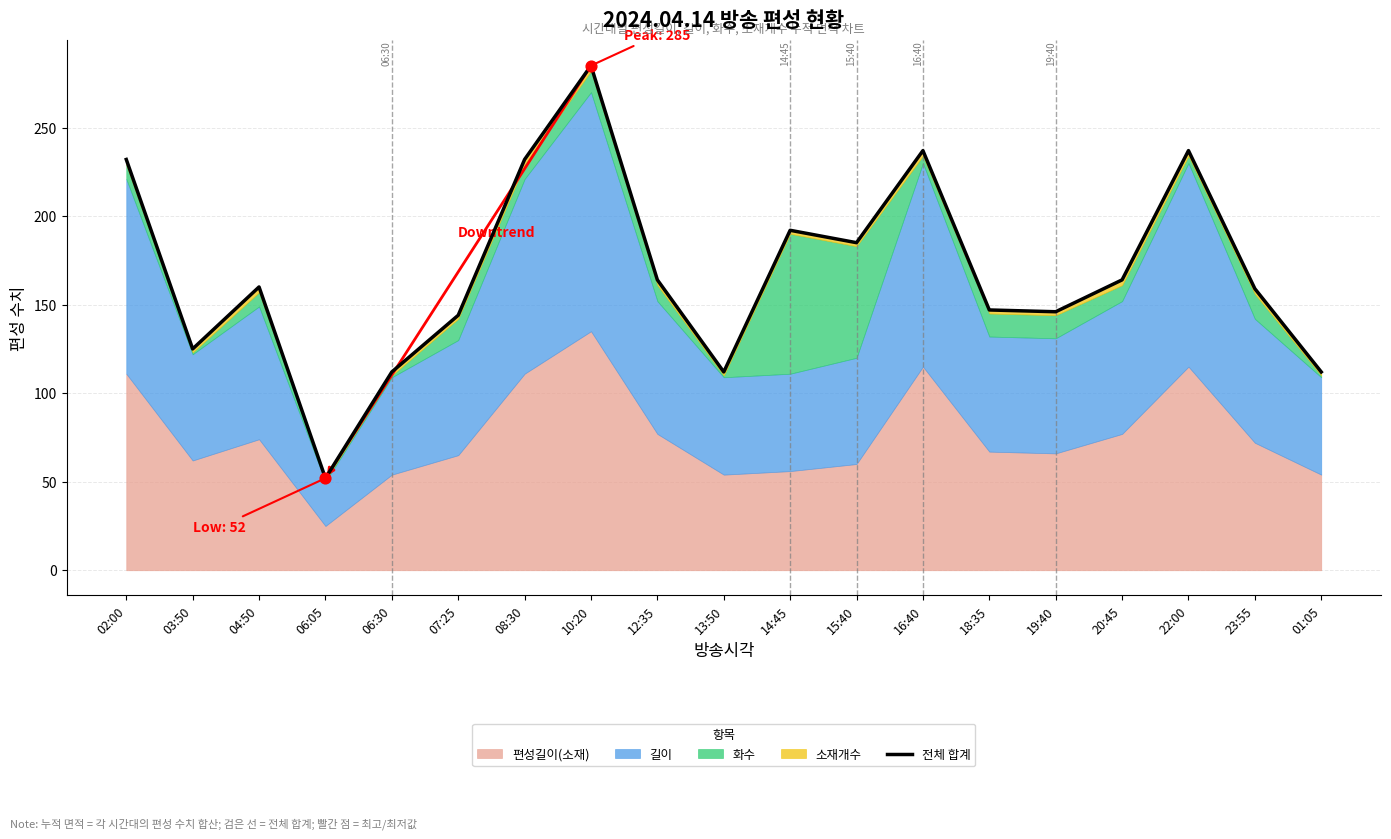

Approximately how many times larger is the value at 01:05 compared to 18:35?

0.8